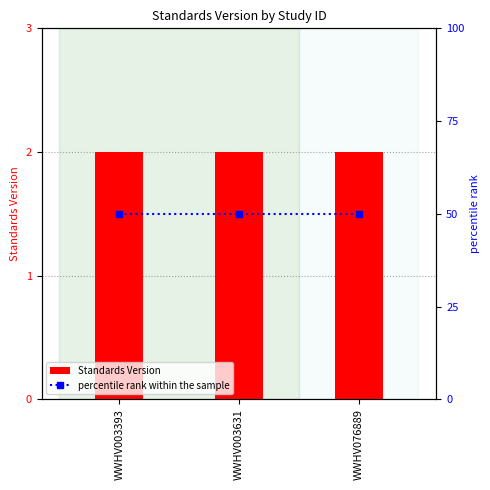

Does the chart contain stacked bars?

No